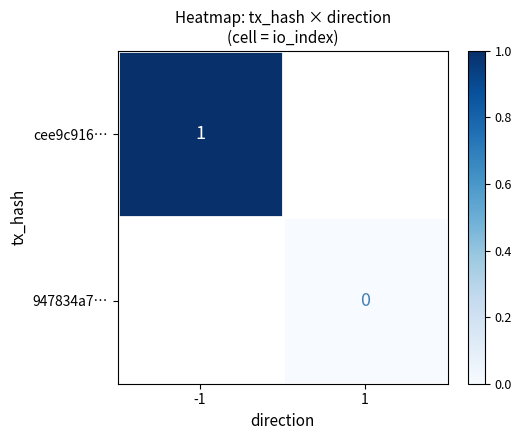

The cee9c916… series shows 1 at -1. True or false?

True